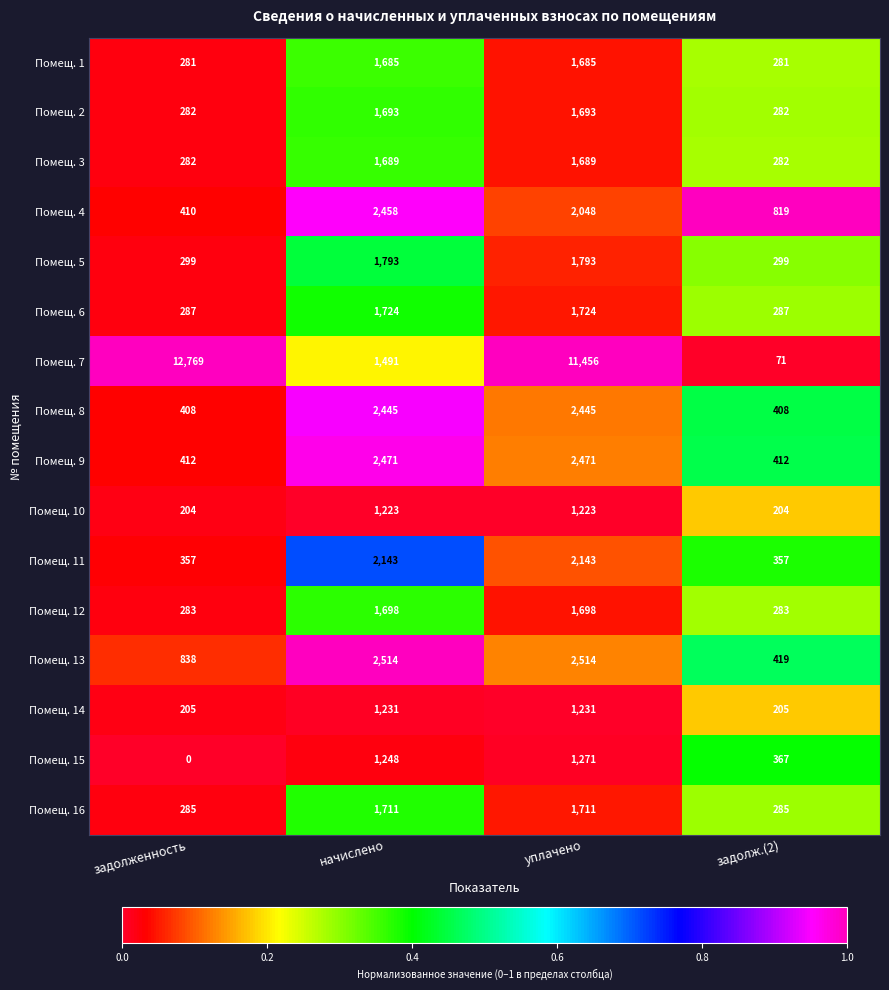

List the series in order of their peak value, lowest first.

Помещ. 10, Помещ. 14, Помещ. 15, Помещ. 1, Помещ. 3, Помещ. 2, Помещ. 12, Помещ. 16, Помещ. 6, Помещ. 5, Помещ. 11, Помещ. 8, Помещ. 4, Помещ. 9, Помещ. 13, Помещ. 7